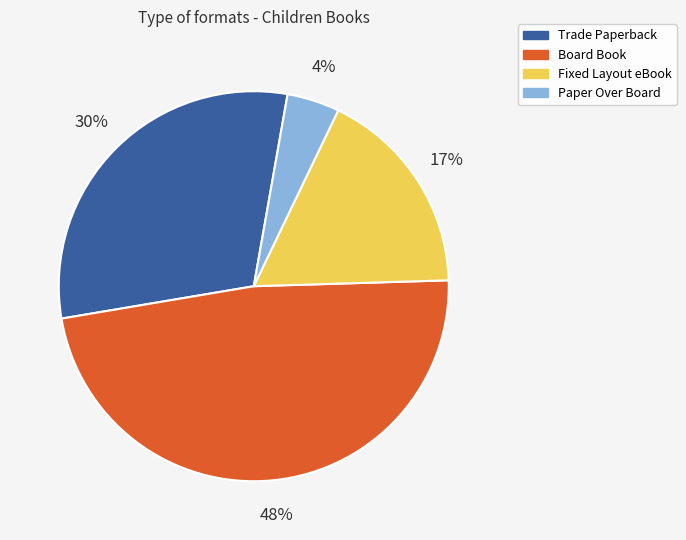

Do Trade Paperback and Fixed Layout eBook together represent more than half of the pie?

No